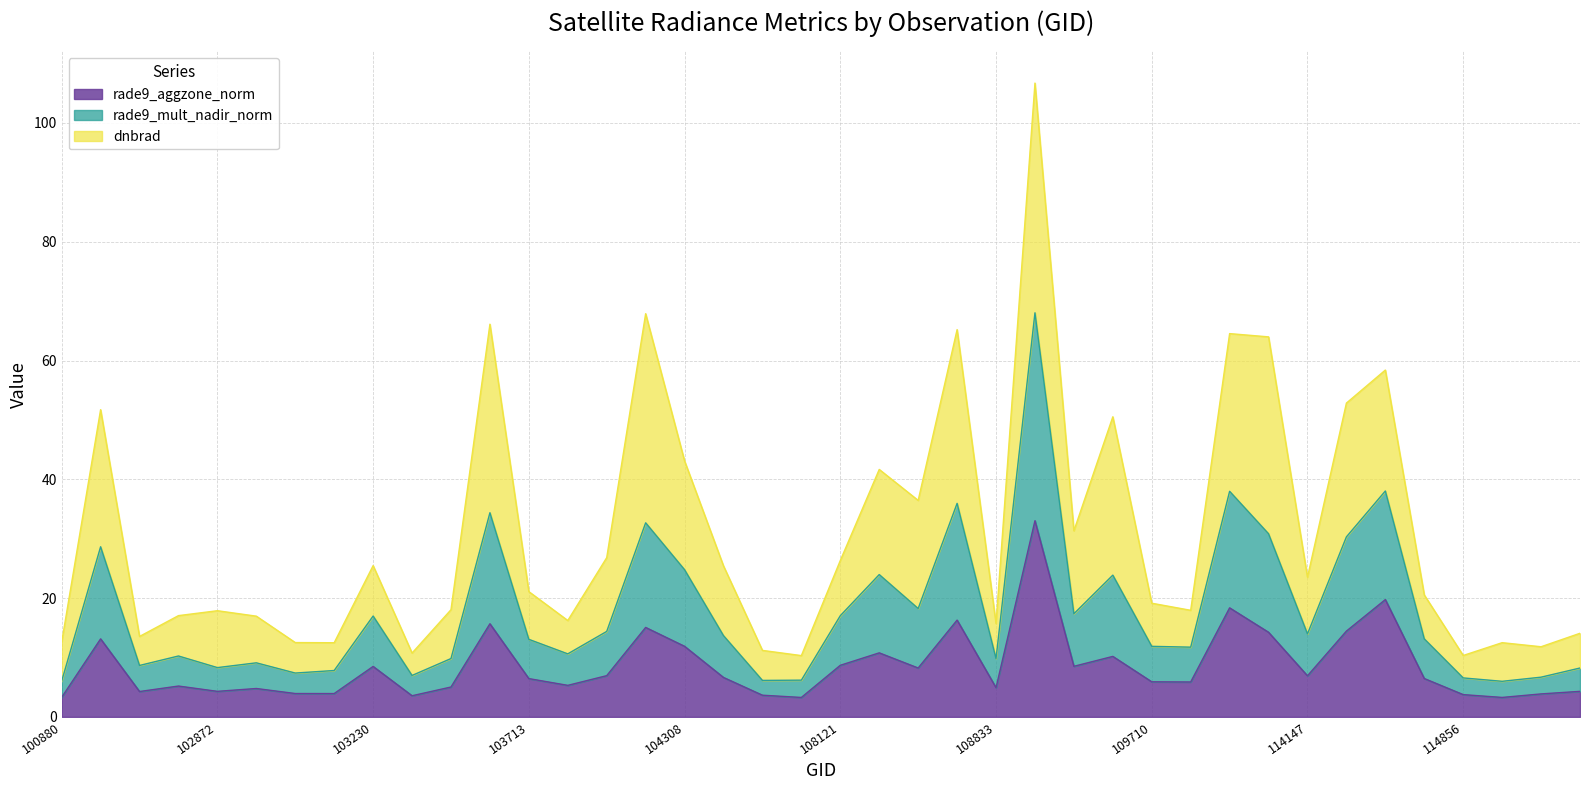

What is the maximum value for rade9_aggzone_norm?

33.0